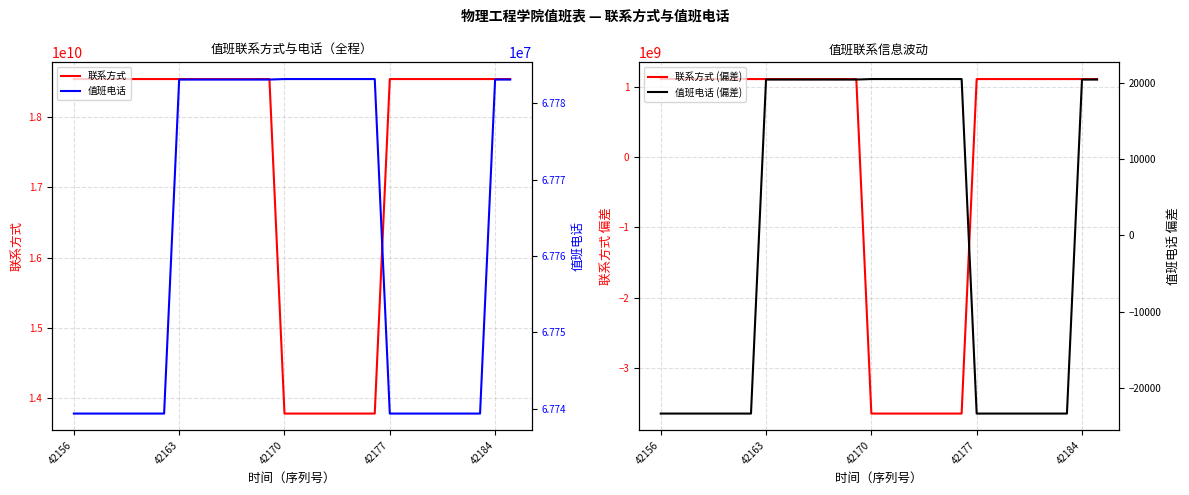

Reading left to right, transcribe all the data shown in this chart.

联系方式: 18539982826.0	18539982826.0	18539982826.0	18539982826.0	18539982826.0	18539982826.0	18539982826.0	18539982933.0	18539982933.0	18539982933.0	18539982933.0	18539982933.0	18539982933.0	18539982933.0	13783719238.0	13783719238.0	13783719238.0	13783719238.0	13783719238.0	13783719238.0	13783719238.0	18539982826.0	18539982826.0	18539982826.0	18539982826.0	18539982826.0	18539982826.0	18539982826.0	18539982933.0	18539982933.0
联系方式 (偏差): 1109794805.1	1109794805.1	1109794805.1	1109794805.1	1109794805.1	1109794805.1	1109794805.1	1109794912.1	1109794912.1	1109794912.1	1109794912.1	1109794912.1	1109794912.1	1109794912.1	-3646468782.9	-3646468782.9	-3646468782.9	-3646468782.9	-3646468782.9	-3646468782.9	-3646468782.9	1109794805.1	1109794805.1	1109794805.1	1109794805.1	1109794805.1	1109794805.1	1109794805.1	1109794912.1	1109794912.1
值班电话: 67739361.0	67739361.0	67739361.0	67739361.0	67739361.0	67739361.0	67739361.0	67783104.0	67783104.0	67783104.0	67783104.0	67783104.0	67783104.0	67783104.0	67783169.0	67783169.0	67783169.0	67783169.0	67783169.0	67783169.0	67783169.0	67739361.0	67739361.0	67739361.0	67739361.0	67739361.0	67739361.0	67739361.0	67783104.0	67783104.0
值班电话 (偏差): -23344.8	-23344.8	-23344.8	-23344.8	-23344.8	-23344.8	-23344.8	20398.2	20398.2	20398.2	20398.2	20398.2	20398.2	20398.2	20463.2	20463.2	20463.2	20463.2	20463.2	20463.2	20463.2	-23344.8	-23344.8	-23344.8	-23344.8	-23344.8	-23344.8	-23344.8	20398.2	20398.2